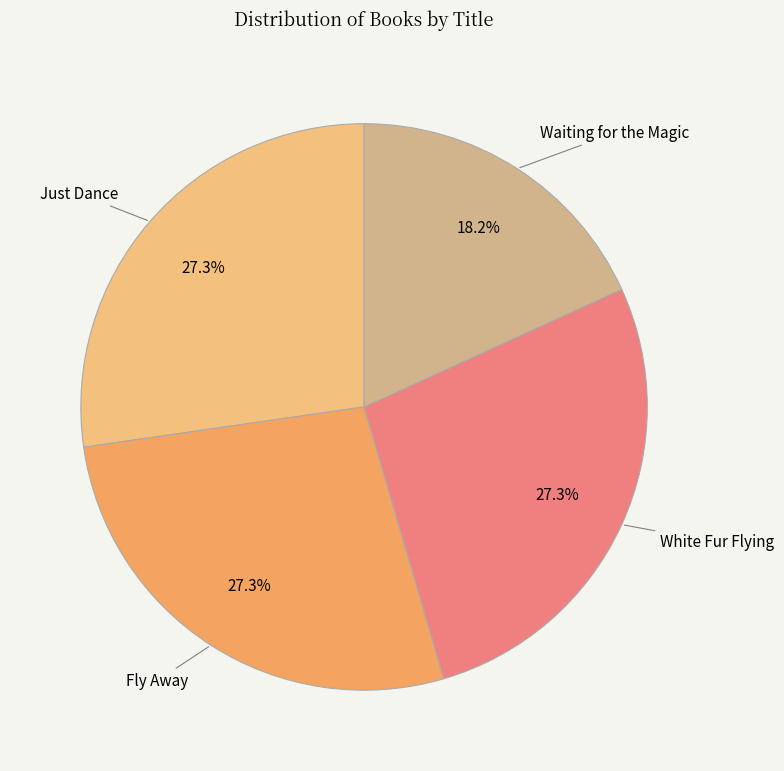

Does Just Dance account for over 50% of the chart?

No